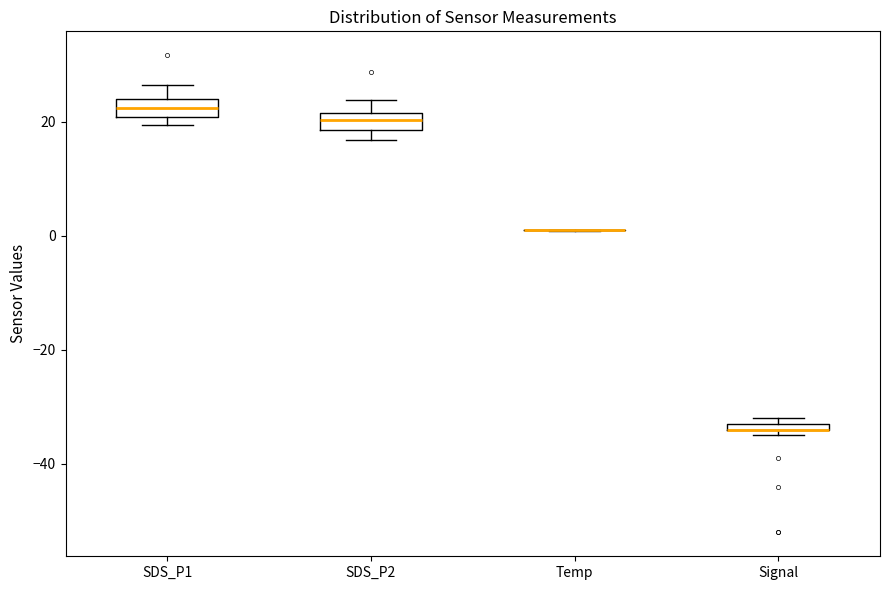

Where is the upper edge of the box for SDS_P2 on the y-axis? The values are not printed on the chart, so give them approximately, as read against the axis.

22